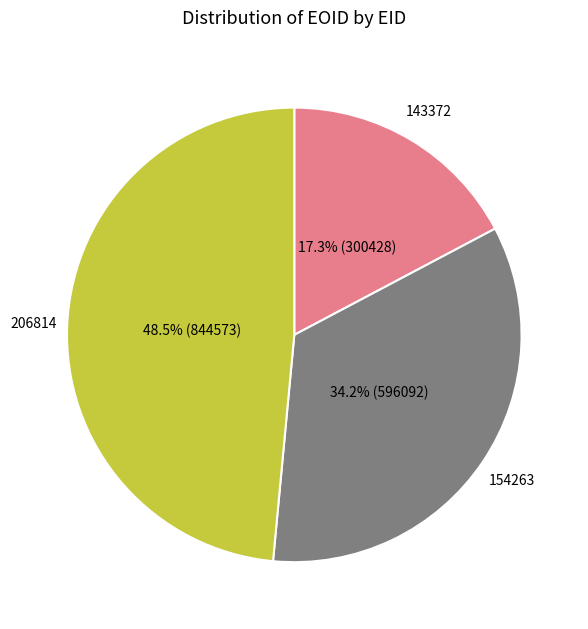

Is there a majority slice in this chart?

No